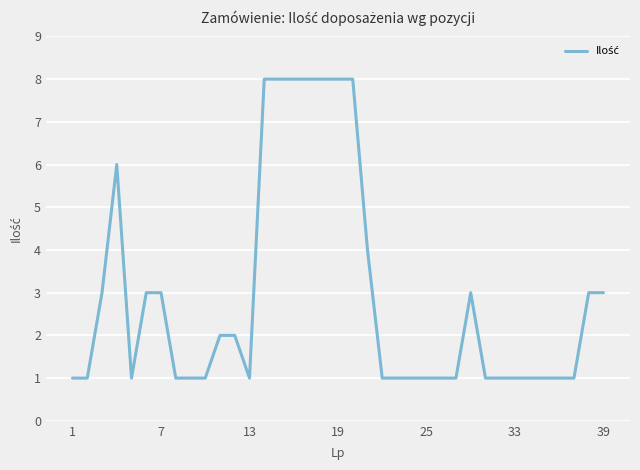

What is the difference between the maximum and minimum values?

7